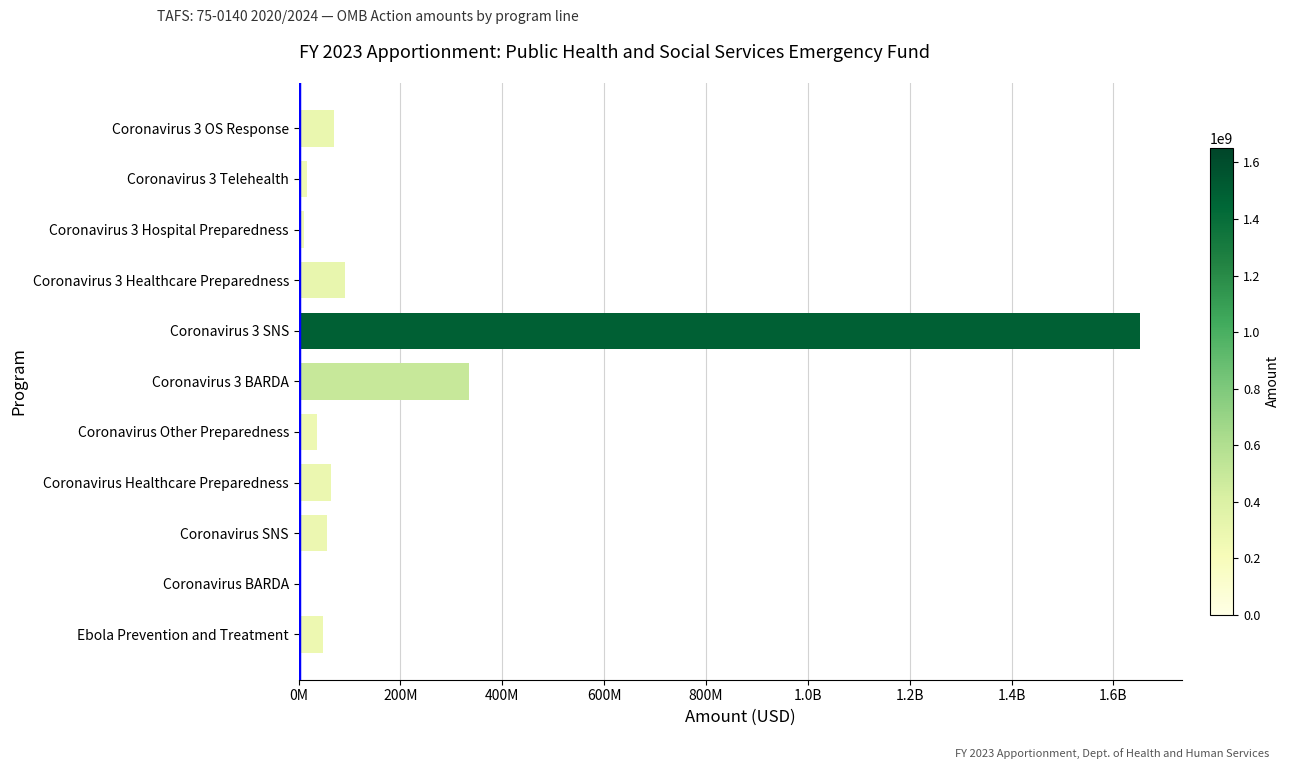

Are the bars horizontal?

Yes